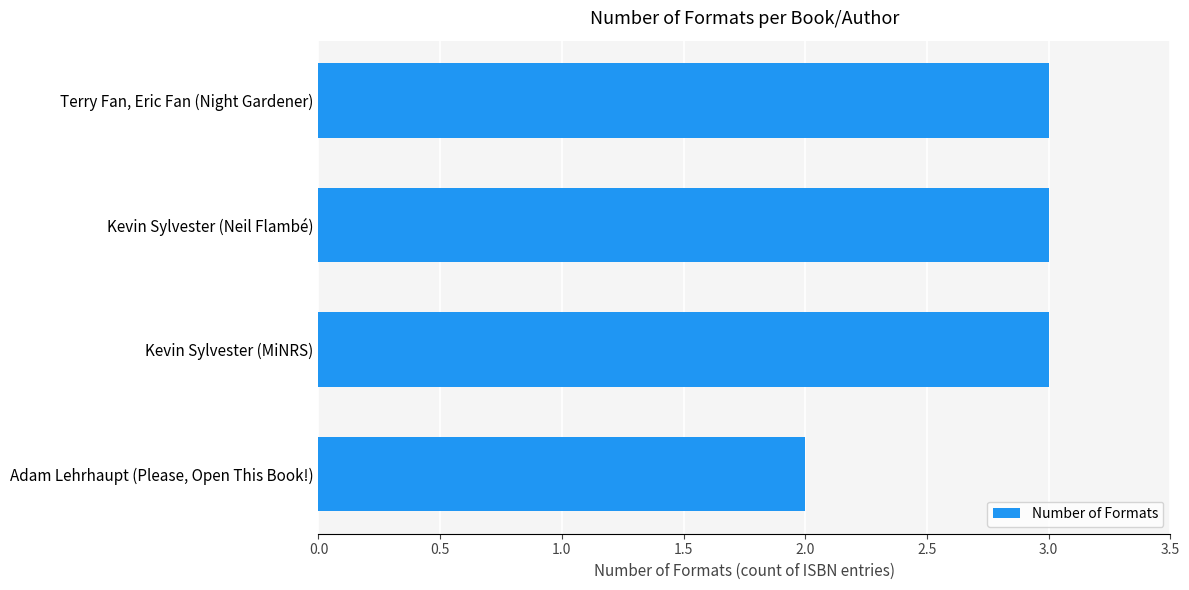

Reading top to bottom, extract all data points from this chart.

Terry Fan, Eric Fan (Night Gardener)=3	Kevin Sylvester (Neil Flambé)=3	Kevin Sylvester (MiNRS)=3	Adam Lehrhaupt (Please, Open This Book!)=2